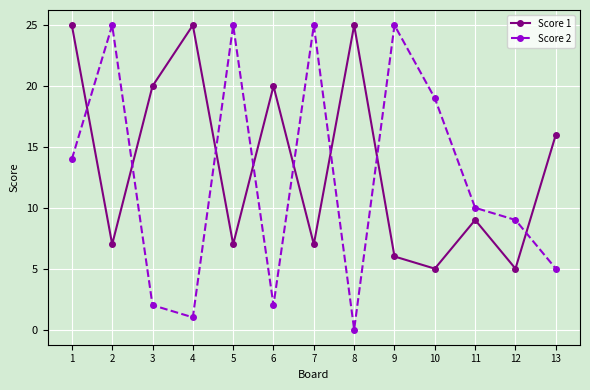

At which label does Score 1 first exceed 9?

1